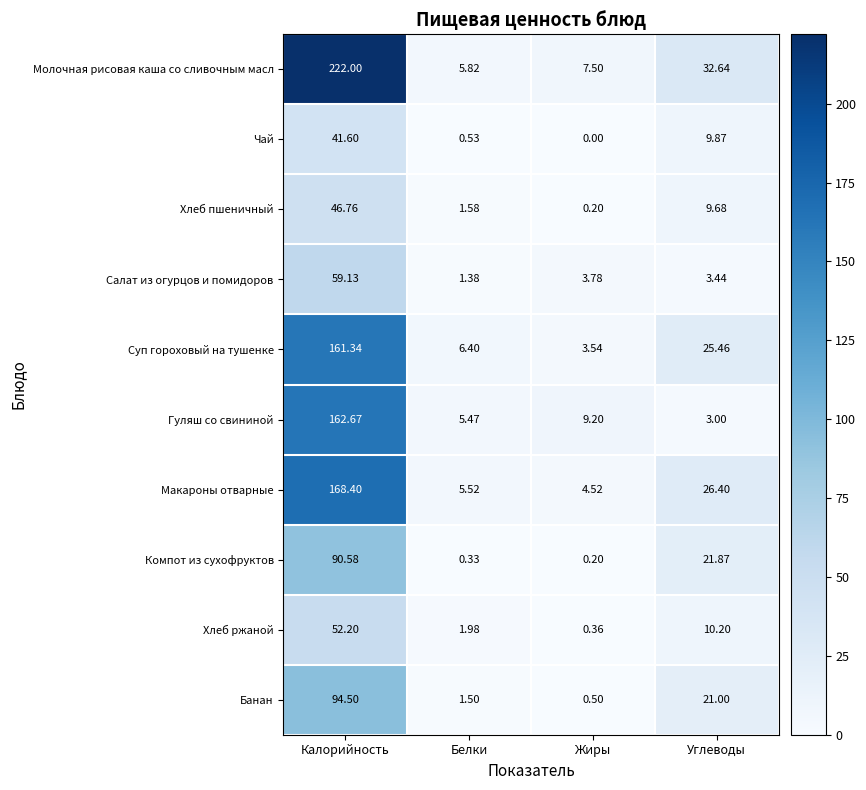

Count the number of categories in the chart.

4